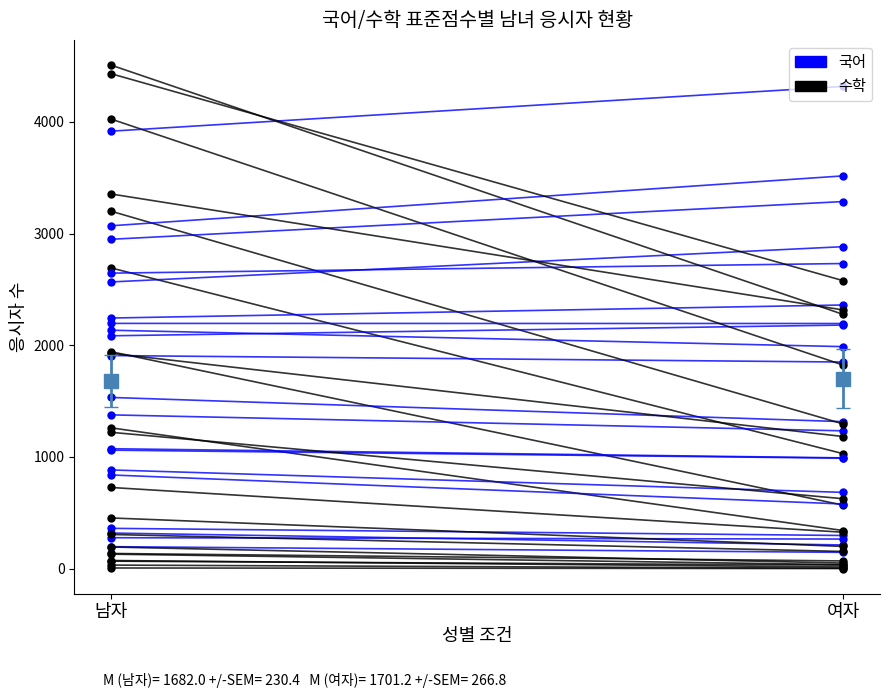

Which series has the widest spread of values?

수학